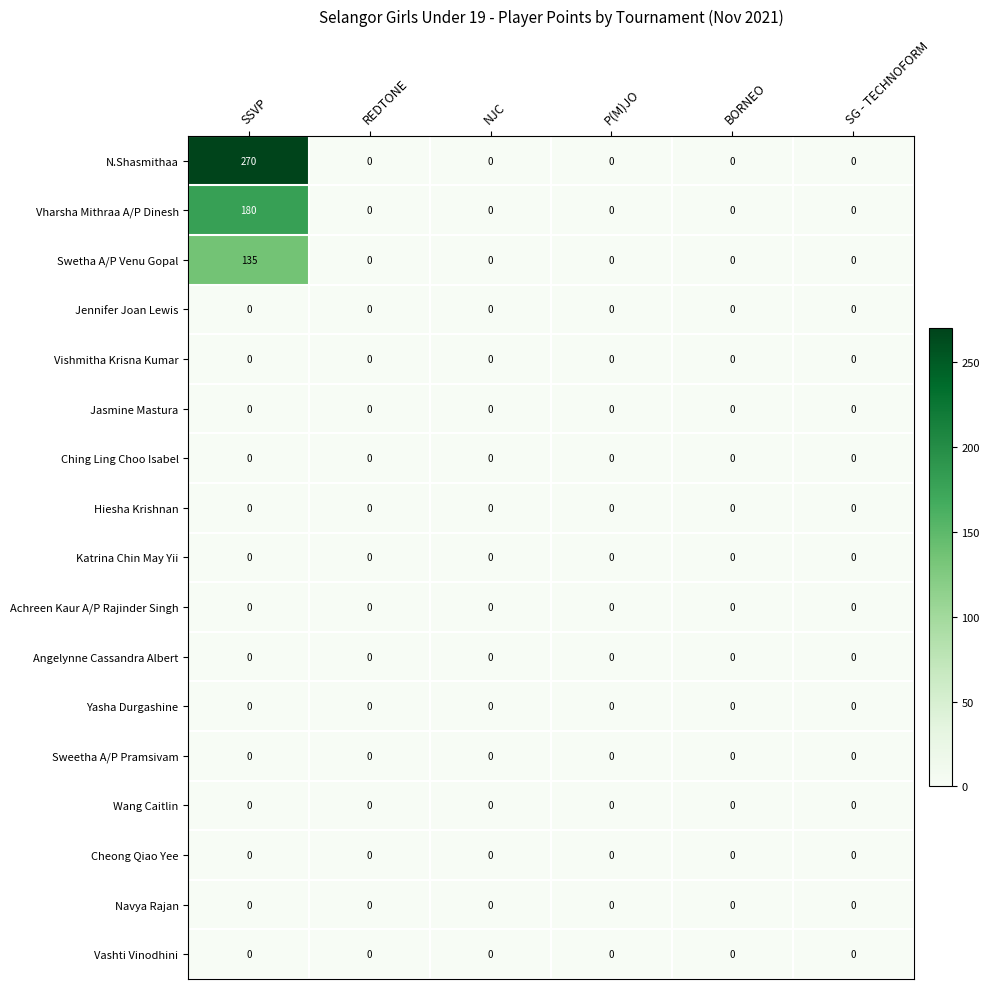

The value of Katrina Chin May Yii at SG - TECHNOFORM is 0. True or false?

True